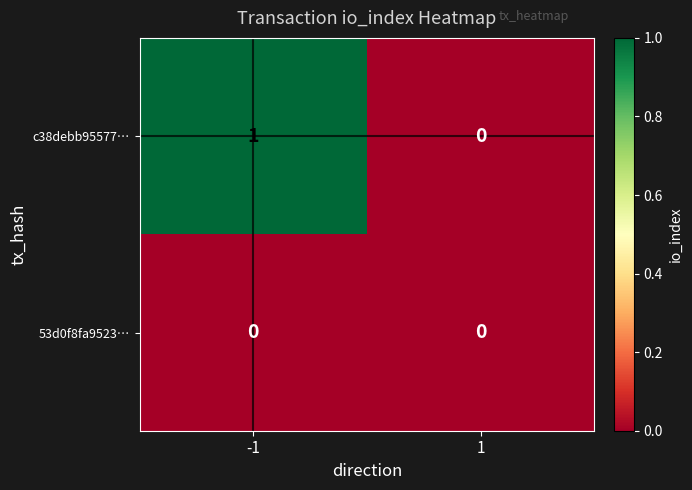

Reading left to right, what are all the values shown in this chart?

c38debb95577…: -1=1	1=0
53d0f8fa9523…: -1=0	1=0